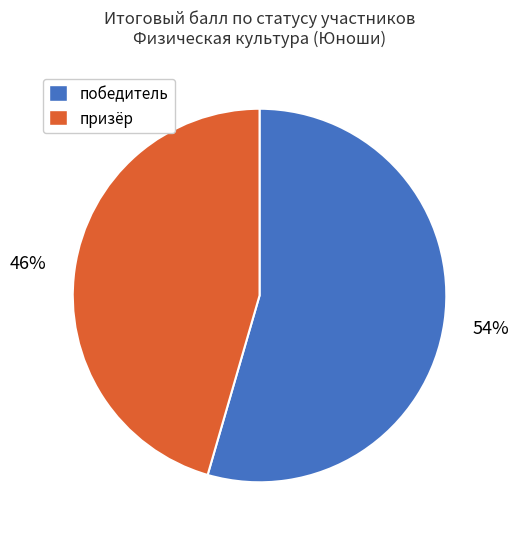

Rank the categories by value from highest to lowest.

победитель, призёр